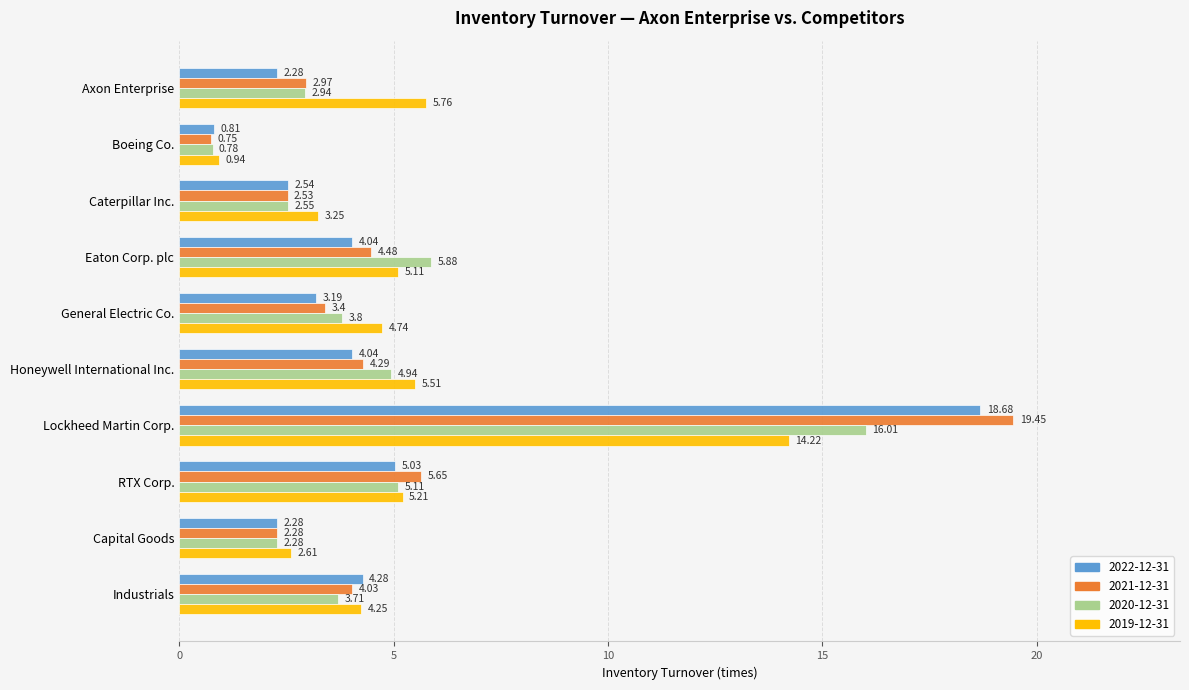

What is the difference between the maximum and minimum values in the 2021-12-31 series?

18.7